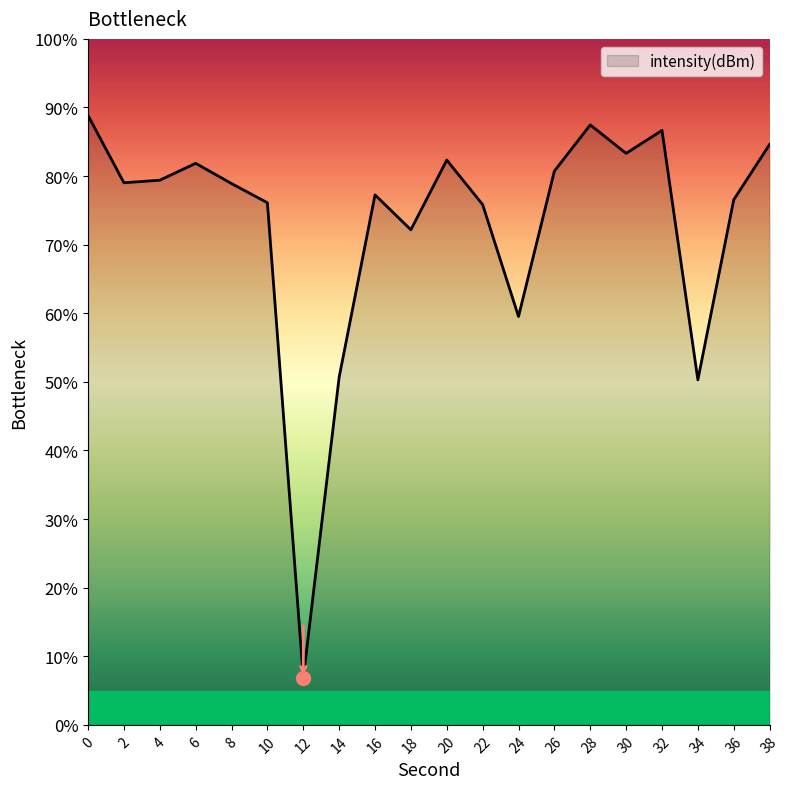

True or false: the data shows 34.0 at 34.

False